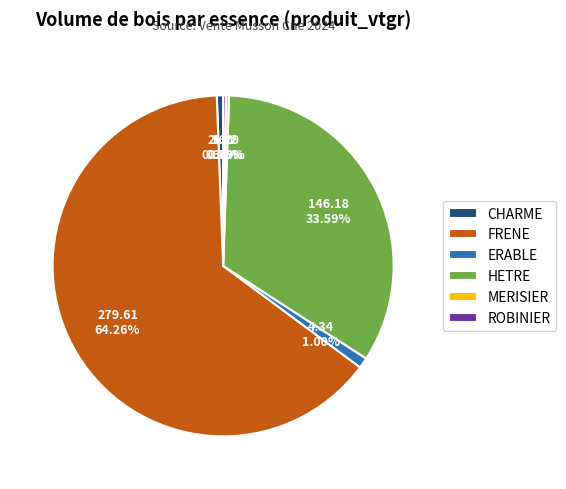

What is the largest slice in the pie chart?

FRENE